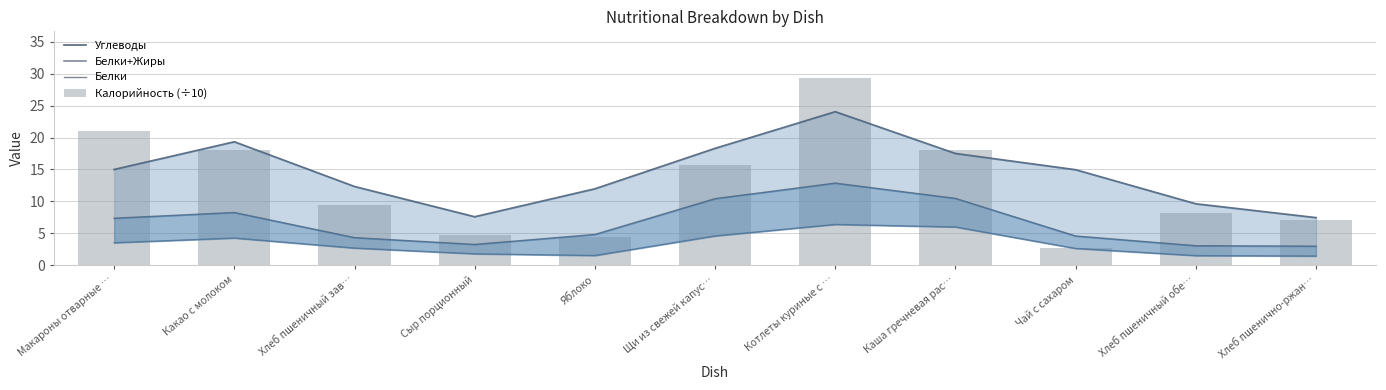

Which series has the largest range (max minus min)?

Калорийность (÷10)